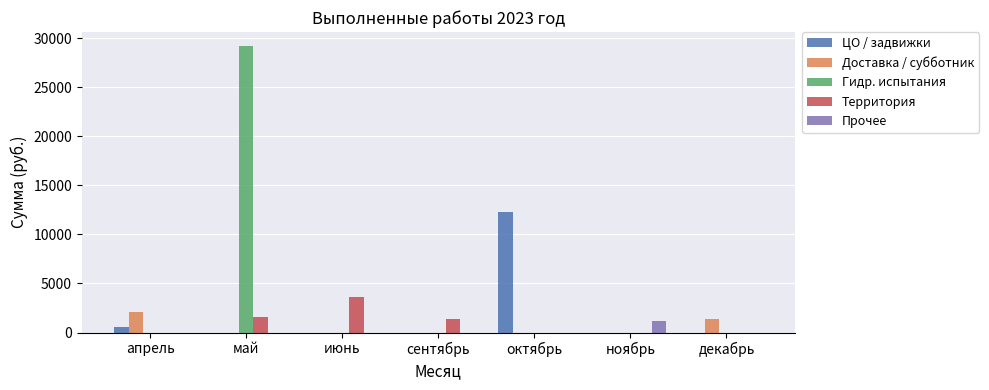

How many data points in Прочее are above 0?

1